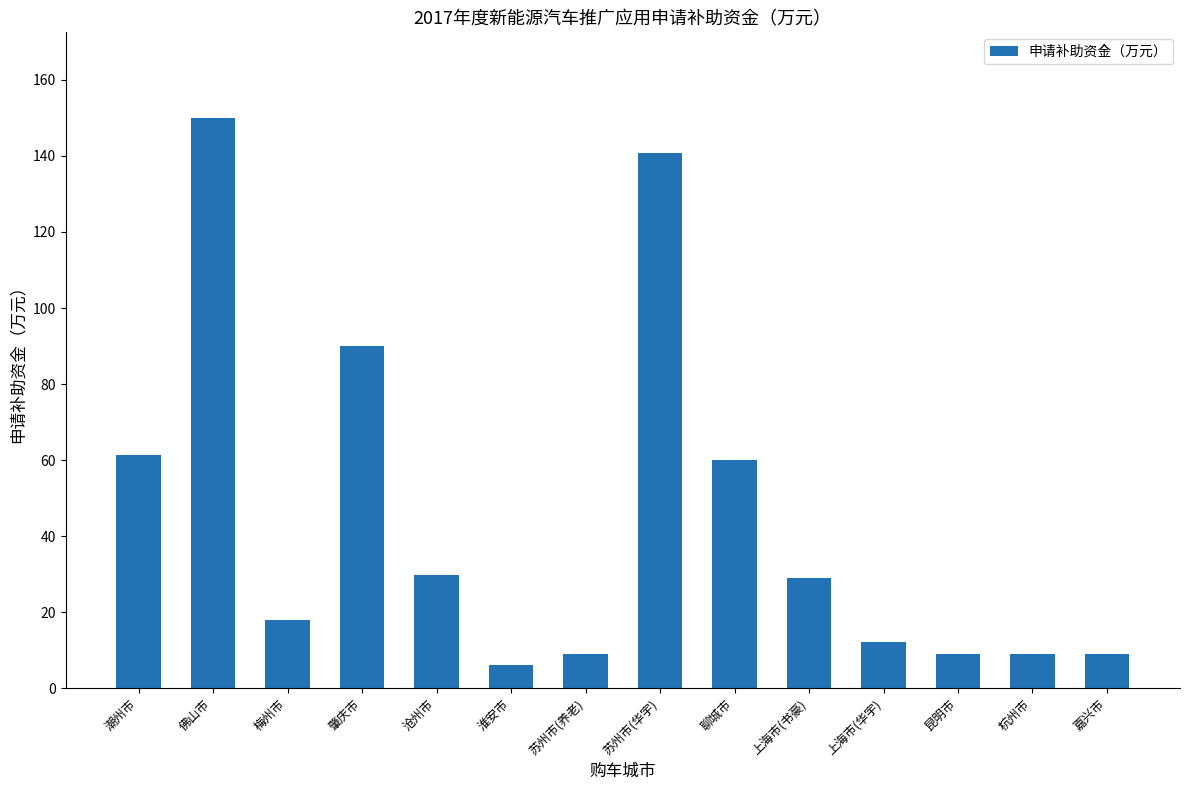

The value at 苏州市(华宇) is 63.0. True or false?

False